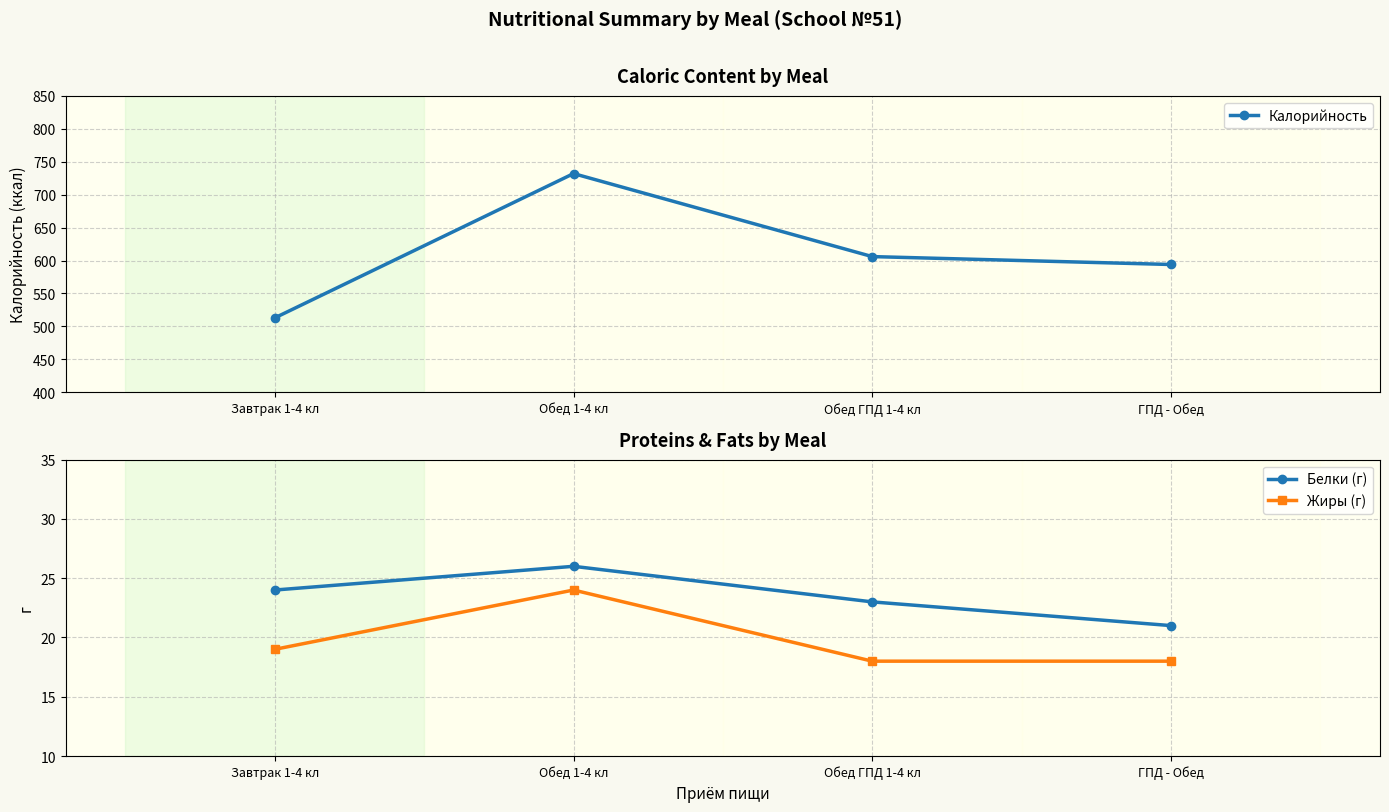

Is this an area chart (filled region under the line)?

No